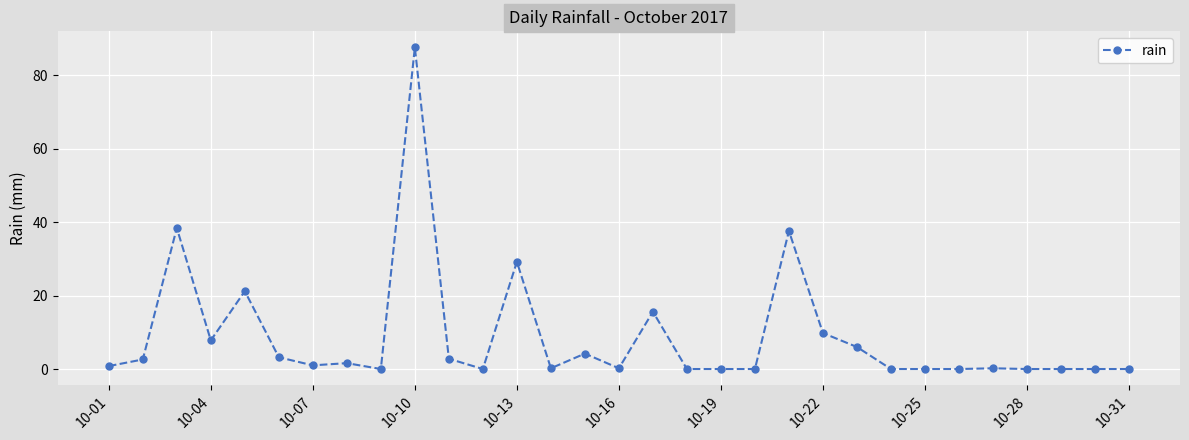

What is the maximum value shown in the chart?

87.6